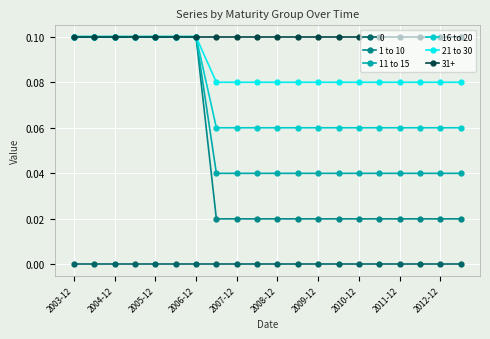

True or false: 31+ and 0 intersect in this chart.

False